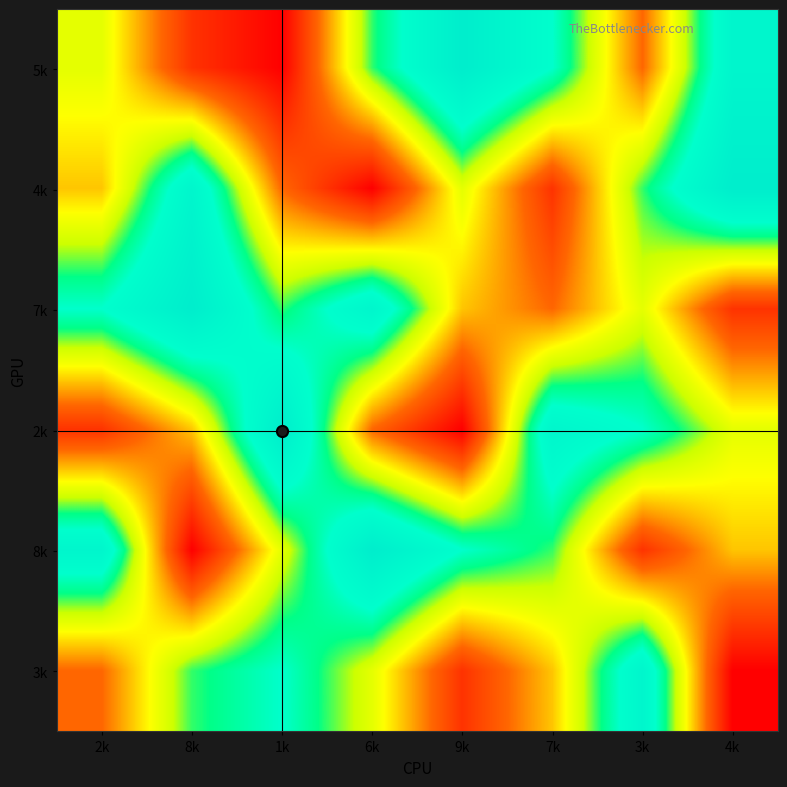

Reading left to right, list all the values displayed in this chart.

5k: 2k=5	8k=2	1k=1	6k=6	9k=9	7k=7	3k=3	4k=8
4k: 2k=4	8k=8	1k=3	6k=1	9k=5	7k=2	3k=6	4k=9
7k: 2k=7	8k=9	1k=6	6k=8	9k=4	7k=3	3k=5	4k=2
2k: 2k=2	8k=4	1k=9	6k=3	9k=1	7k=8	3k=7	4k=5
8k: 2k=8	8k=1	1k=5	6k=9	9k=7	7k=6	3k=2	4k=4
3k: 2k=3	8k=6	1k=7	6k=5	9k=2	7k=4	3k=8	4k=1